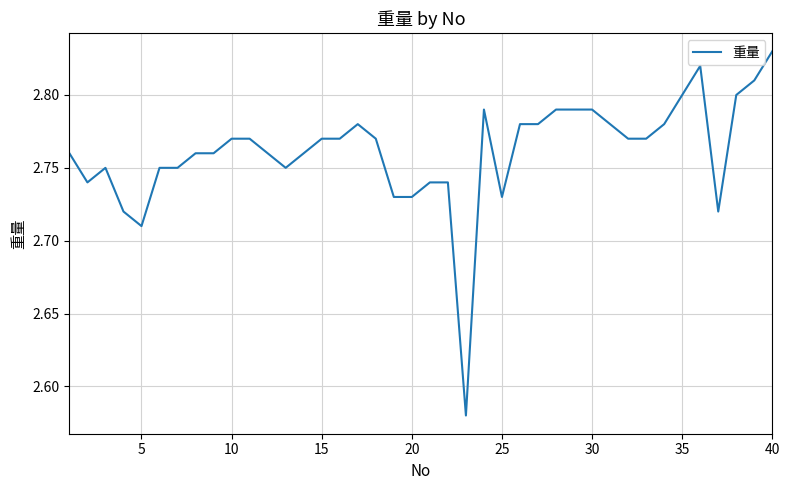

At which category does the chart reach its peak across all series?

40